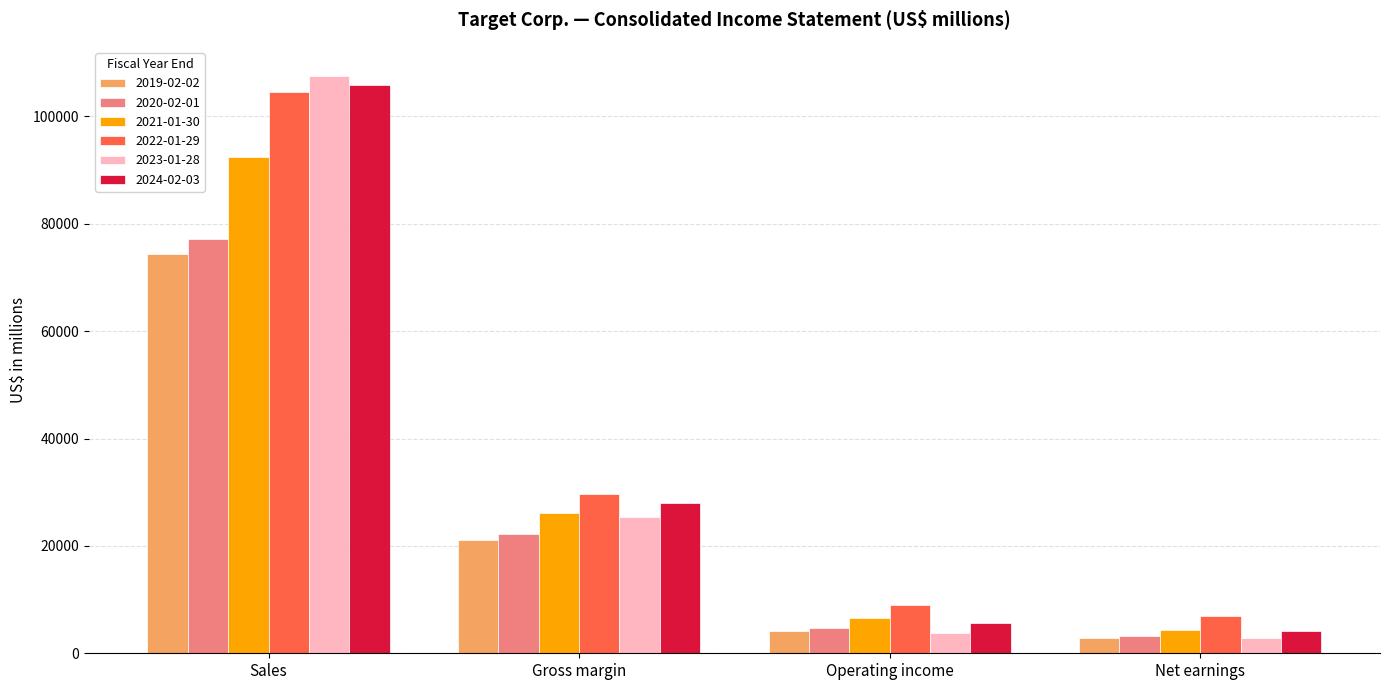

At how many categories does at least one series exceed 54867?

1